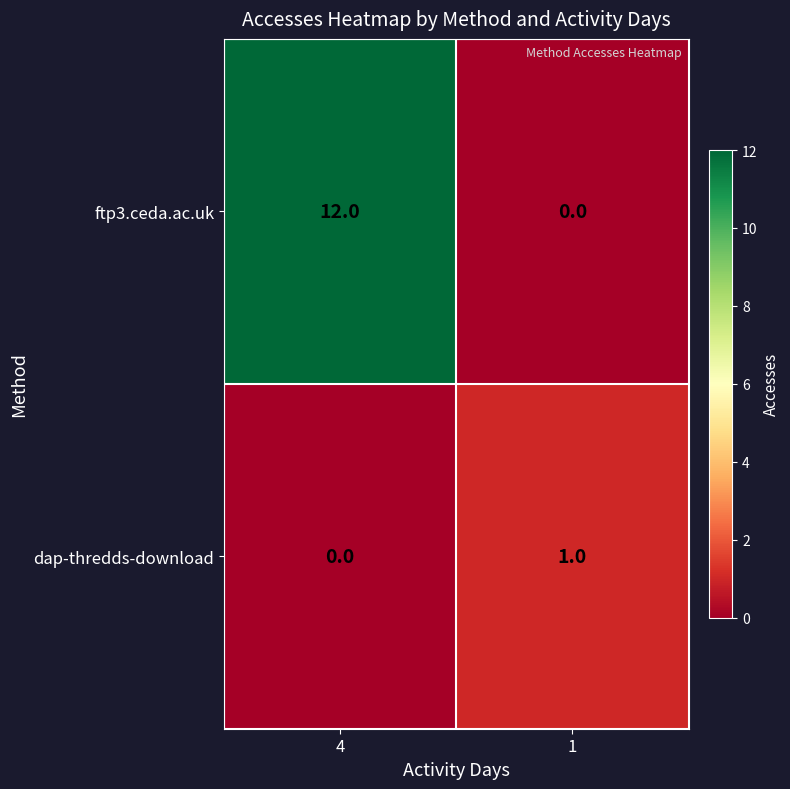

Reading left to right, list all the values displayed in this chart.

ftp3.ceda.ac.uk: 12	0
dap-thredds-download: 0	1